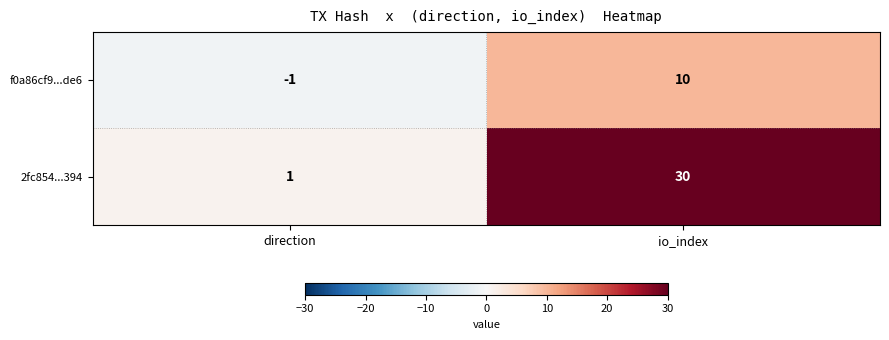

What is the difference between the maximum and minimum values in the 2fc854...394 series?

29